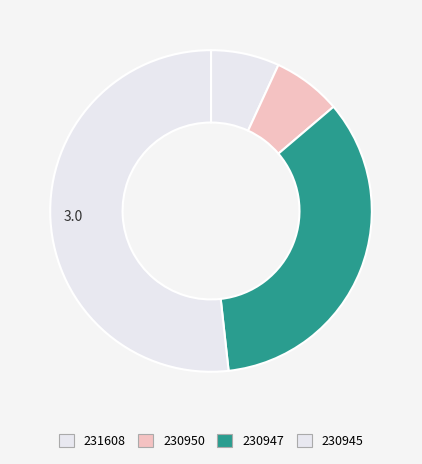

The 230945 slice represents 37% of the pie. True or false?

False